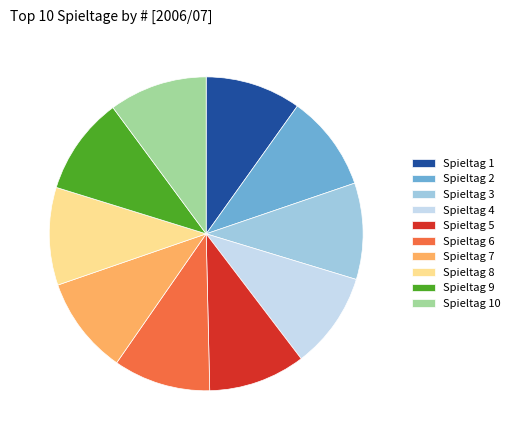

Does any single category account for the majority?

No